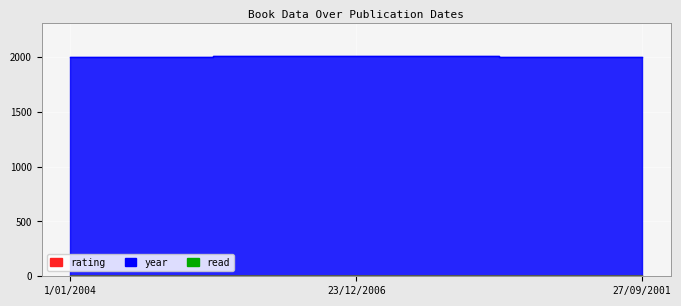

At which label does rating reach its minimum?

1/01/2004